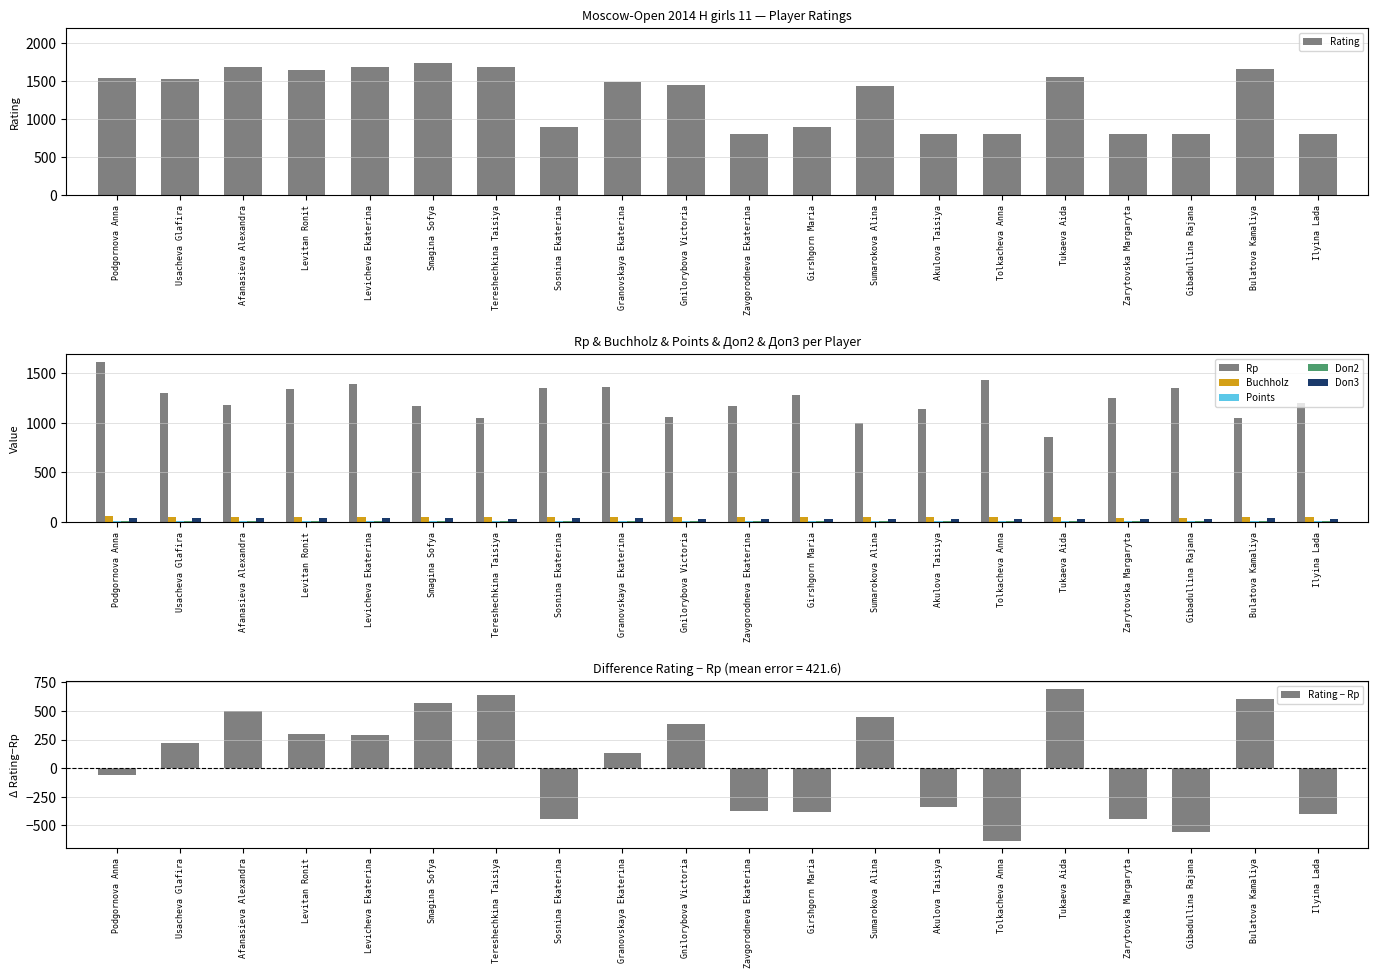

Reading left to right, transcribe all the data shown in this chart.

Rating: Podgornova Anna=1549.0	Usacheva Glafira=1525.0	Afanasieva Alexandra=1684.0	Levitan Ronit=1645.0	Levicheva Ekaterina=1681.0	Smagina Sofya=1740.0	Tereshechkina Taisiya=1687.0	Sosnina Ekaterina=900.0	Granovskaya Ekaterina=1487.0	Gnilorybova Victoria=1446.0	Zavgorodneva Ekaterina=800.0	Girshgorn Maria=900.0	Sumarokova Alina=1443.0	Akulova Taisiya=800.0	Tolkacheva Anna=800.0	Tukaeva Aida=1554.0	Zarytovska Margaryta=800.0	Gibadullina Rajana=800.0	Bulatova Kamaliya=1656.0	Ilyina Lada=800.0
Rp: Podgornova Anna=1609.0	Usacheva Glafira=1304.0	Afanasieva Alexandra=1180.0	Levitan Ronit=1345.0	Levicheva Ekaterina=1392.0	Smagina Sofya=1168.0	Tereshechkina Taisiya=1049.0	Sosnina Ekaterina=1347.0	Granovskaya Ekaterina=1357.0	Gnilorybova Victoria=1062.0	Zavgorodneva Ekaterina=1174.0	Girshgorn Maria=1281.0	Sumarokova Alina=993.0	Akulova Taisiya=1143.0	Tolkacheva Anna=1435.0	Tukaeva Aida=858.0	Zarytovska Margaryta=1246.0	Gibadullina Rajana=1355.0	Bulatova Kamaliya=1050.0	Ilyina Lada=1200.0
Buchholz: Podgornova Anna=57.5	Usacheva Glafira=51.5	Afanasieva Alexandra=50.0	Levitan Ronit=49.5	Levicheva Ekaterina=47.5	Smagina Sofya=47.0	Tereshechkina Taisiya=50.5	Sosnina Ekaterina=44.5	Granovskaya Ekaterina=49.5	Gnilorybova Victoria=49.0	Zavgorodneva Ekaterina=49.0	Girshgorn Maria=49.0	Sumarokova Alina=44.5	Akulova Taisiya=44.5	Tolkacheva Anna=43.5	Tukaeva Aida=43.5	Zarytovska Margaryta=42.5	Gibadullina Rajana=41.5	Bulatova Kamaliya=49.5	Ilyina Lada=46.5
Points: Podgornova Anna=7.5	Usacheva Glafira=7.5	Afanasieva Alexandra=7.0	Levitan Ronit=7.0	Levicheva Ekaterina=7.0	Smagina Sofya=7.0	Tereshechkina Taisiya=6.5	Sosnina Ekaterina=6.5	Granovskaya Ekaterina=6.0	Gnilorybova Victoria=6.0	Zavgorodneva Ekaterina=6.0	Girshgorn Maria=6.0	Sumarokova Alina=6.0	Akulova Taisiya=6.0	Tolkacheva Anna=6.0	Tukaeva Aida=6.0	Zarytovska Margaryta=6.0	Gibadullina Rajana=6.0	Bulatova Kamaliya=5.5	Ilyina Lada=5.5
Doп2: Podgornova Anna=7.0	Usacheva Glafira=7.0	Afanasieva Alexandra=6.0	Levitan Ronit=6.0	Levicheva Ekaterina=6.0	Smagina Sofya=6.0	Tereshechkina Taisiya=6.0	Sosnina Ekaterina=6.0	Granovskaya Ekaterina=6.0	Gnilorybova Victoria=6.0	Zavgorodneva Ekaterina=6.0	Girshgorn Maria=5.0	Sumarokova Alina=5.0	Akulova Taisiya=5.0	Tolkacheva Anna=6.0	Tukaeva Aida=5.0	Zarytovska Margaryta=5.0	Gibadullina Rajana=5.0	Bulatova Kamaliya=5.0	Ilyina Lada=5.0
Doп3: Podgornova Anna=43.0	Usacheva Glafira=39.5	Afanasieva Alexandra=36.0	Levitan Ronit=36.5	Levicheva Ekaterina=36.0	Smagina Sofya=33.5	Tereshechkina Taisiya=32.5	Sosnina Ekaterina=33.5	Granovskaya Ekaterina=36.0	Gnilorybova Victoria=31.0	Zavgorodneva Ekaterina=29.0	Girshgorn Maria=33.0	Sumarokova Alina=30.0	Akulova Taisiya=27.5	Tolkacheva Anna=30.0	Tukaeva Aida=27.0	Zarytovska Margaryta=27.5	Gibadullina Rajana=31.5	Bulatova Kamaliya=33.5	Ilyina Lada=28.5